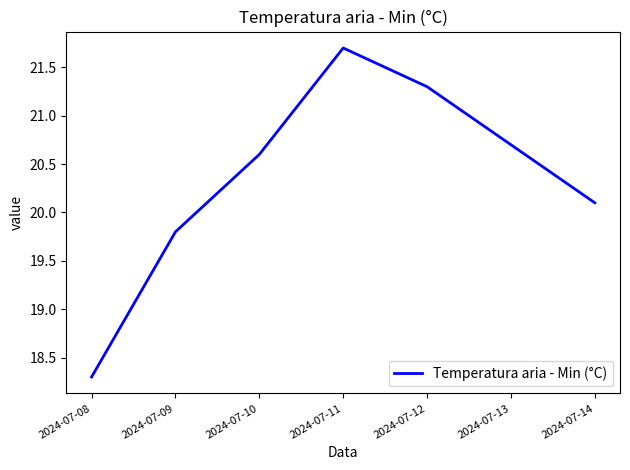

Rank the categories by value from lowest to highest.

2024-07-08, 2024-07-09, 2024-07-14, 2024-07-10, 2024-07-13, 2024-07-12, 2024-07-11